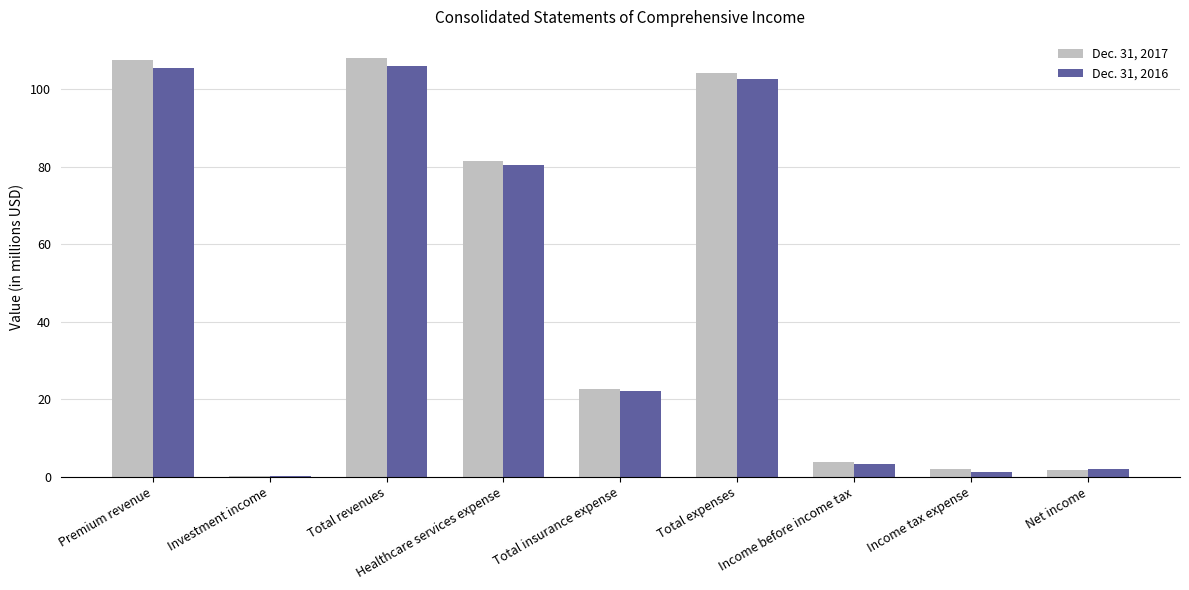

What is the highest value of the Dec. 31, 2017 series?

108.1